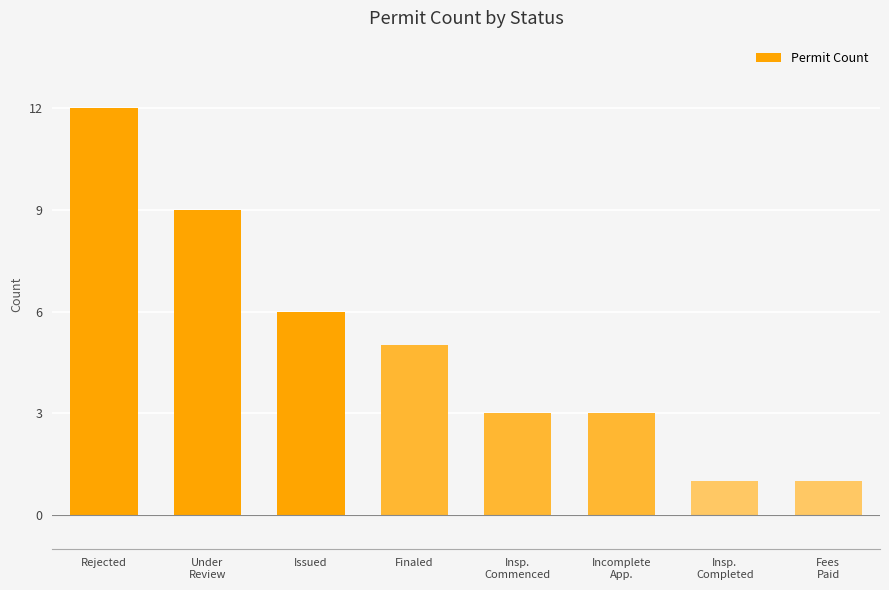

What is the difference between the values at Fees
Paid and Finaled?

4